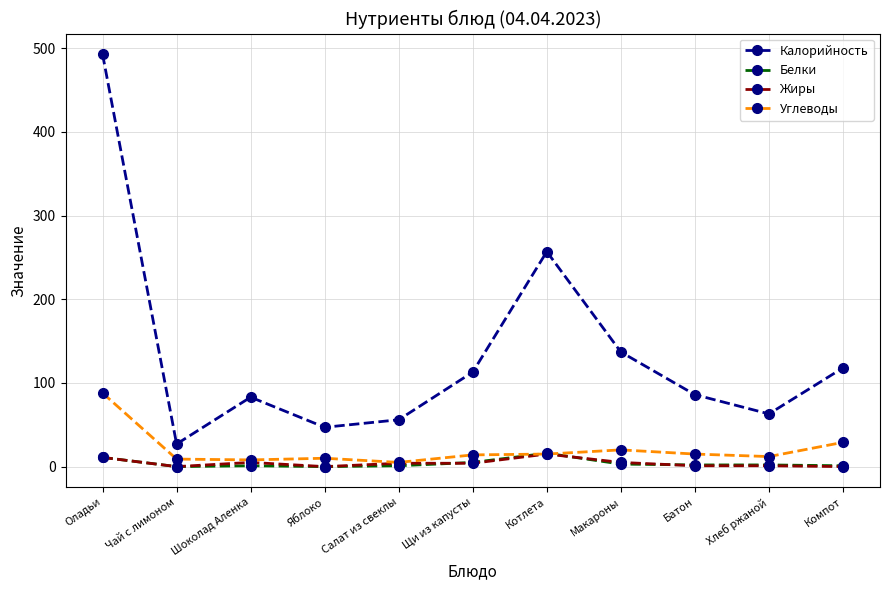

Count the number of categories in the chart.

11